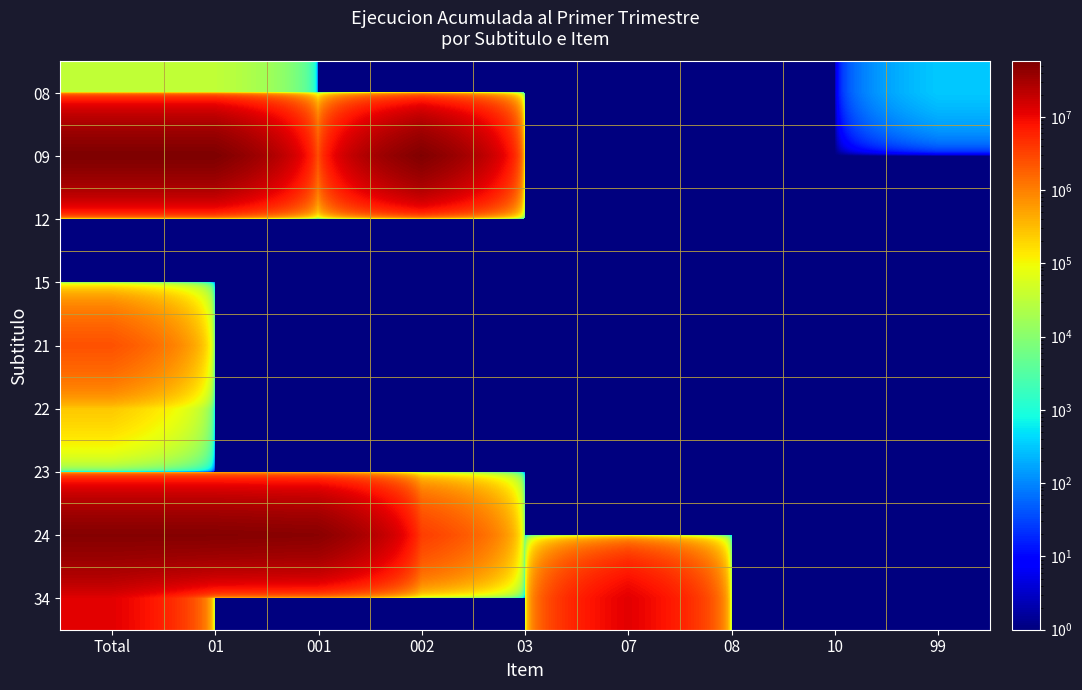

What is the total value across all series at 03?

9